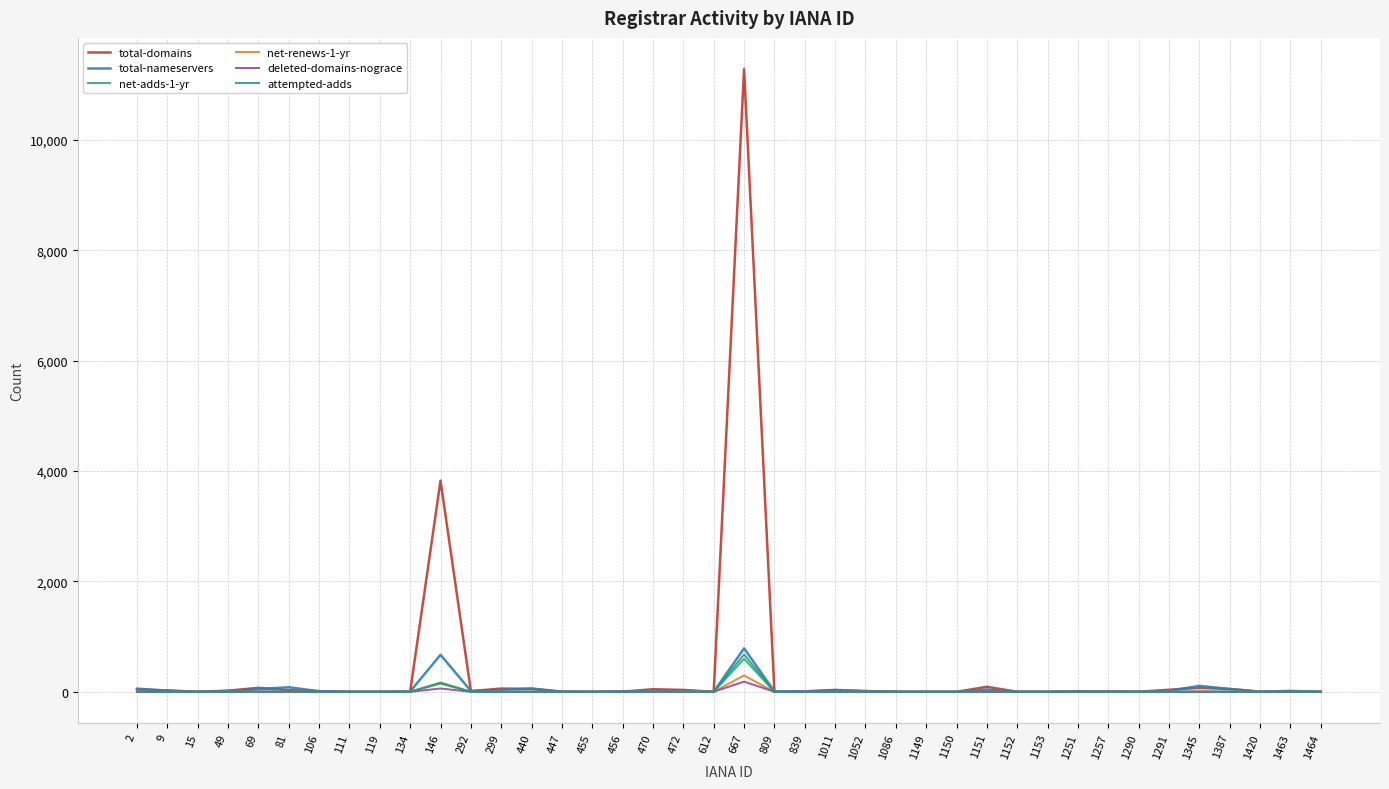

True or false: net-adds-1-yr has a value of 0 at 1011.

True